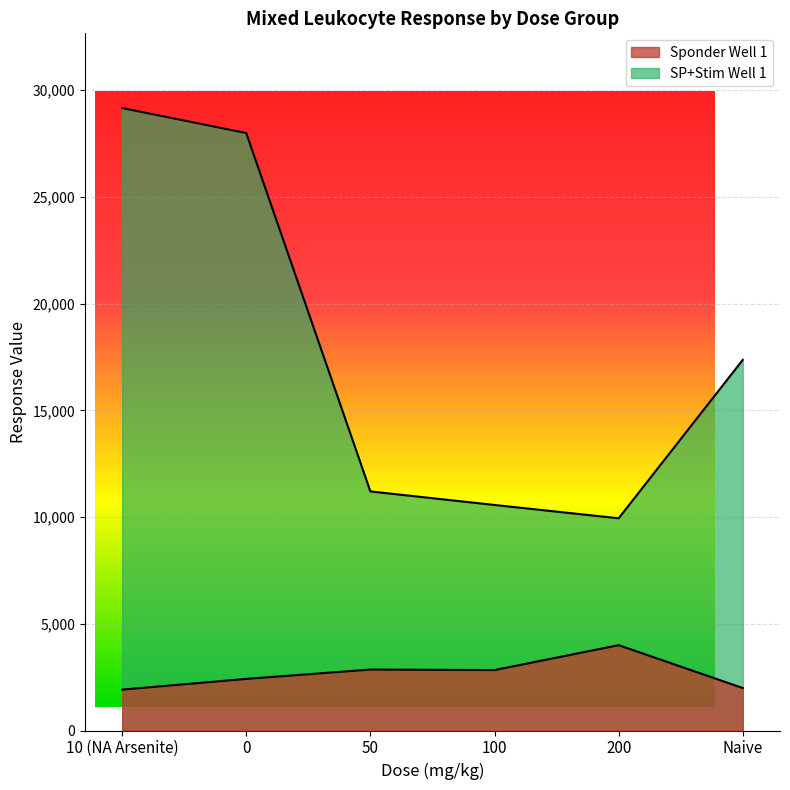

How many lines are shown in the chart?

2